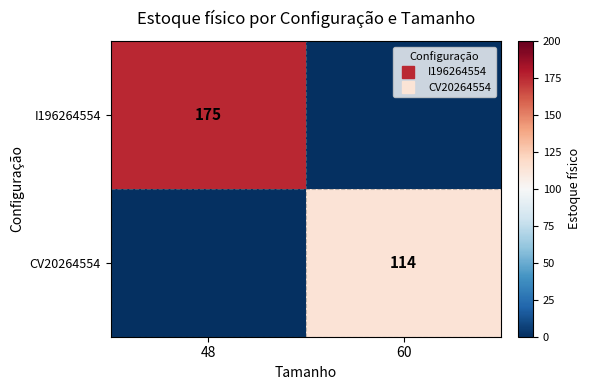

Which series has the largest range (max minus min)?

I196264554